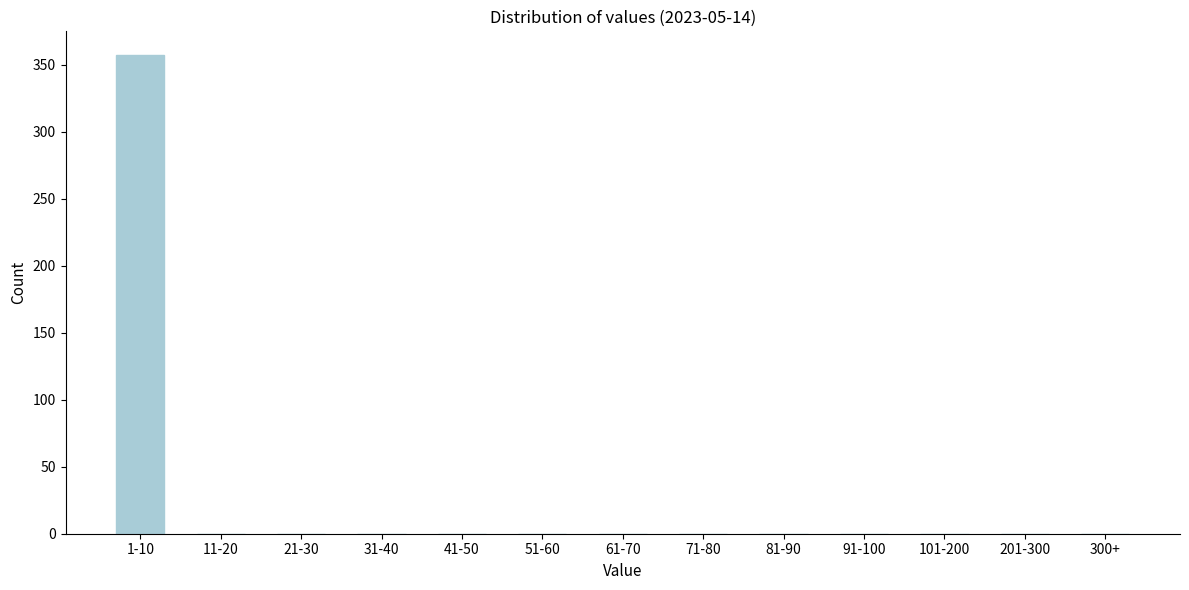

Reading right to left, transcribe all the data shown in this chart.

300+=0	201-300=0	101-200=0	91-100=0	81-90=0	71-80=0	61-70=0	51-60=0	41-50=0	31-40=0	21-30=0	11-20=0	1-10=357